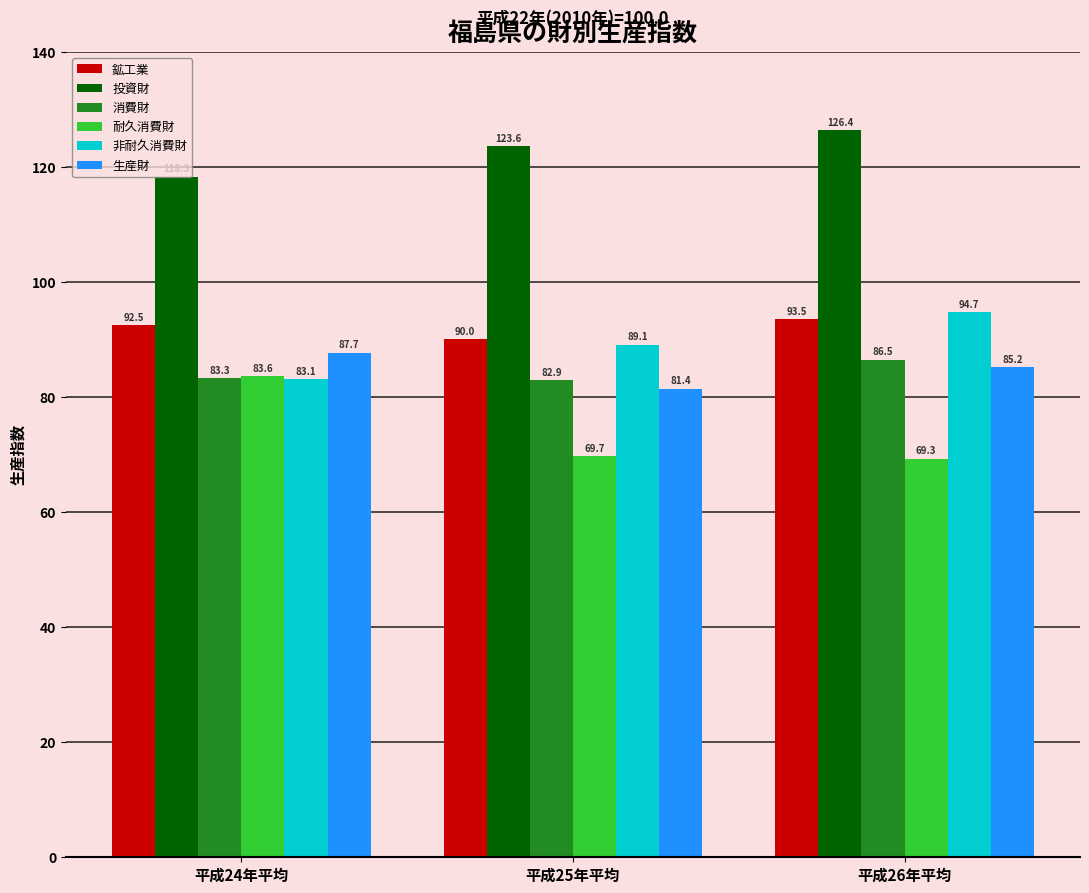

Reading left to right, transcribe all the data shown in this chart.

鉱工業: 92.5	90.0	93.5
投資財: 118.3	123.6	126.4
消費財: 83.3	82.9	86.5
耐久消費財: 83.6	69.7	69.3
非耐久消費財: 83.1	89.1	94.7
生産財: 87.7	81.4	85.2